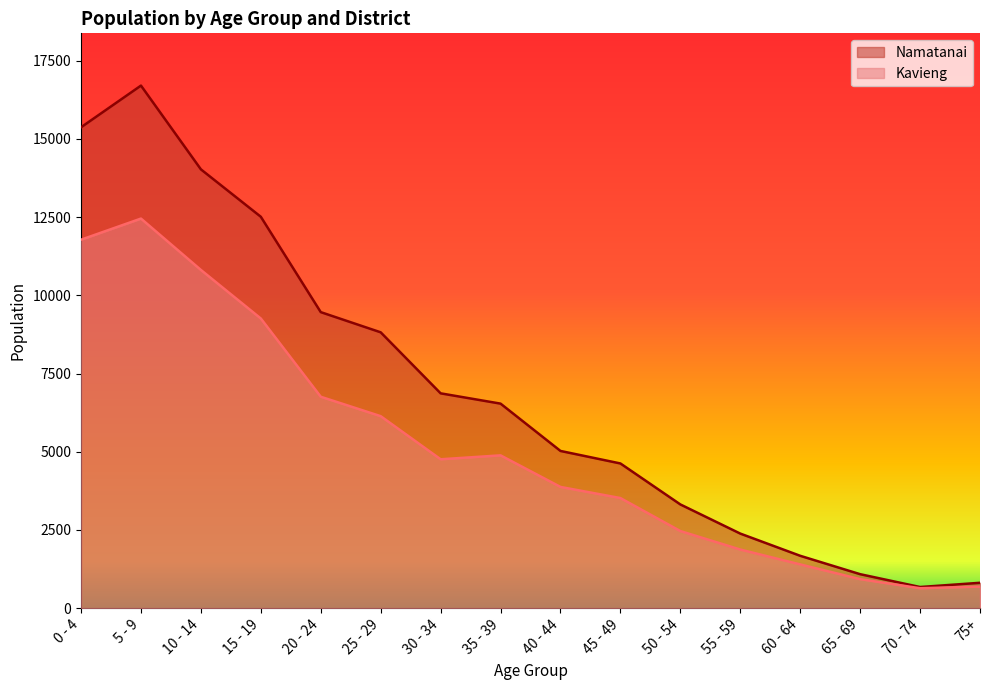

The Namatanai series shows 14028 at 10 - 14. True or false?

True